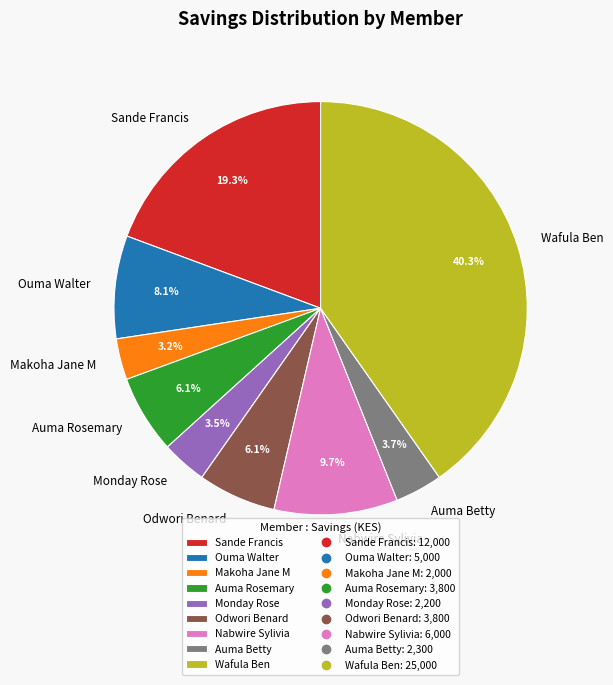

Is there a majority slice in this chart?

No